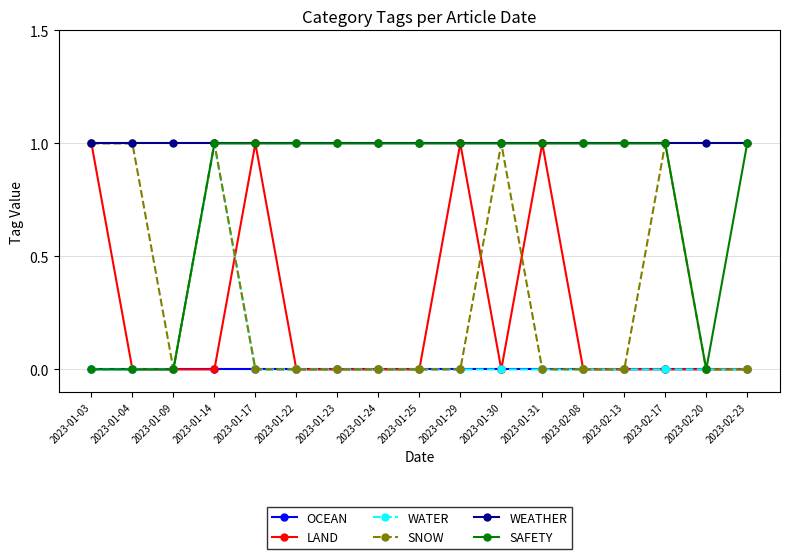

How many lines are shown in the chart?

6